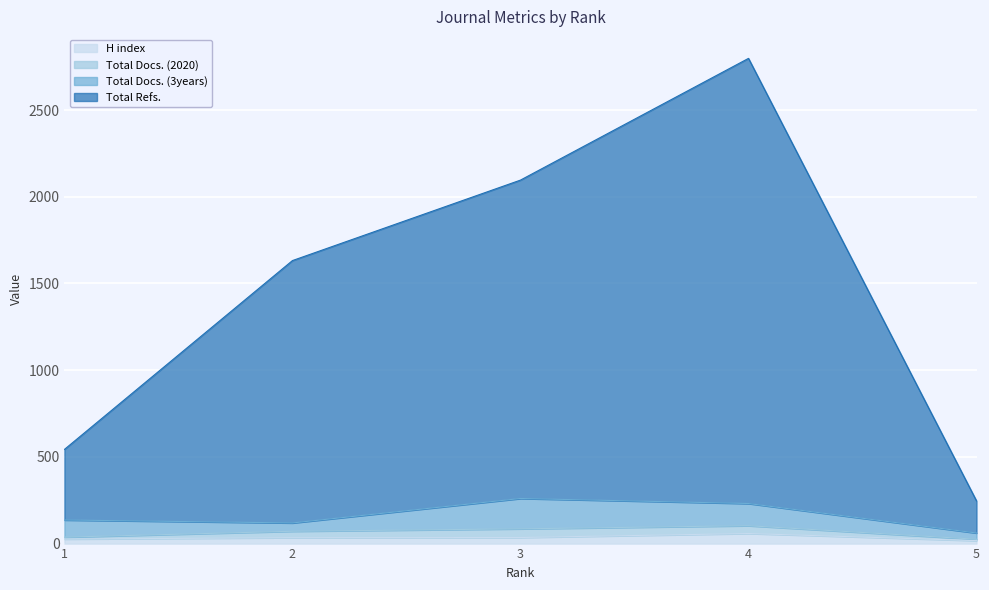

True or false: H index has more than 0 interior local peaks.

True